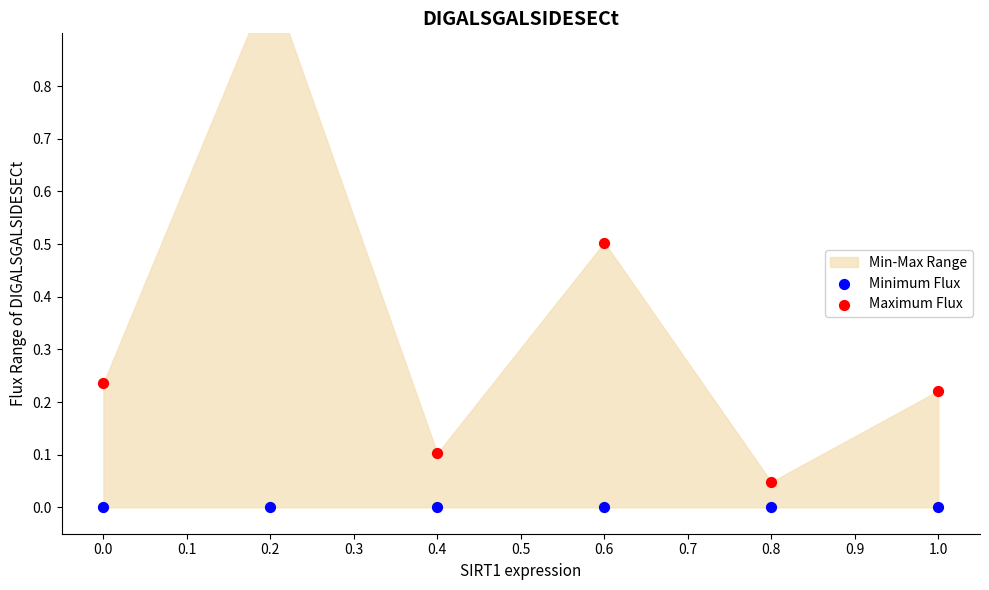

Which series has the largest total across all categories?

Maximum Flux